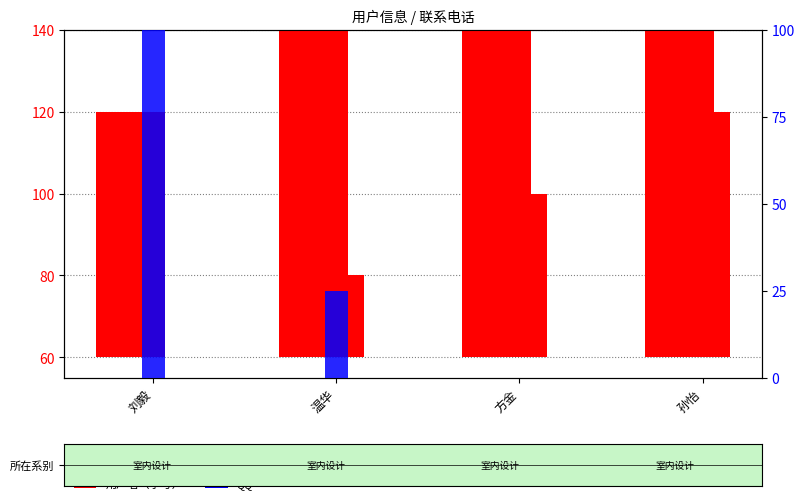

What is the sum of all QQ values?

125.0